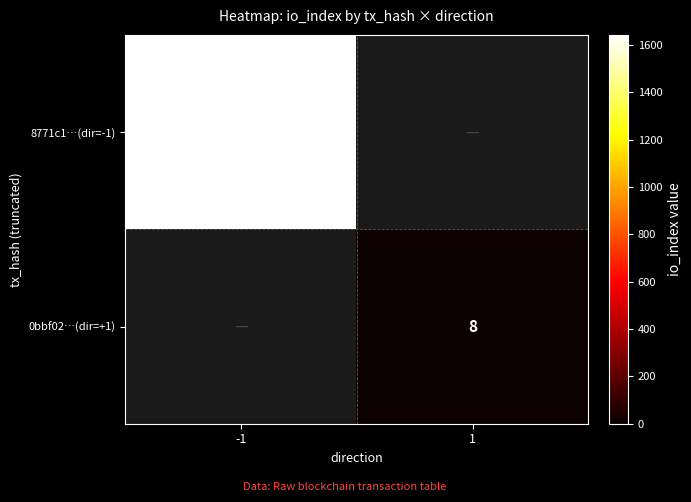

The 0bbf02…(dir=+1) series shows 11 at 1. True or false?

False